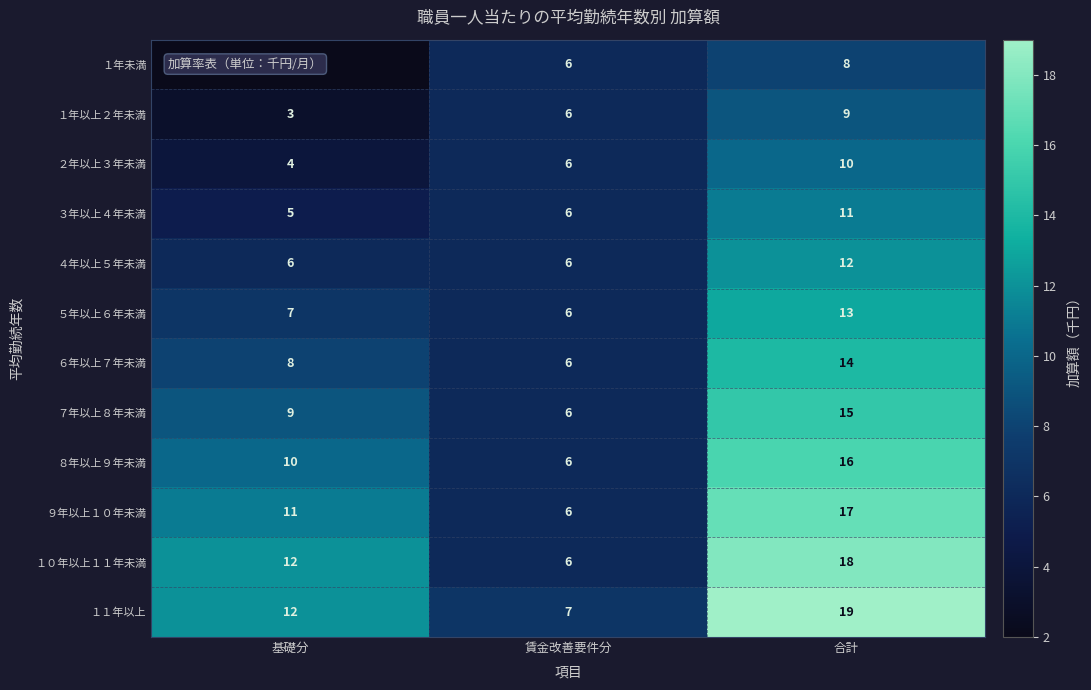

Which category has the highest value across all series?

合計